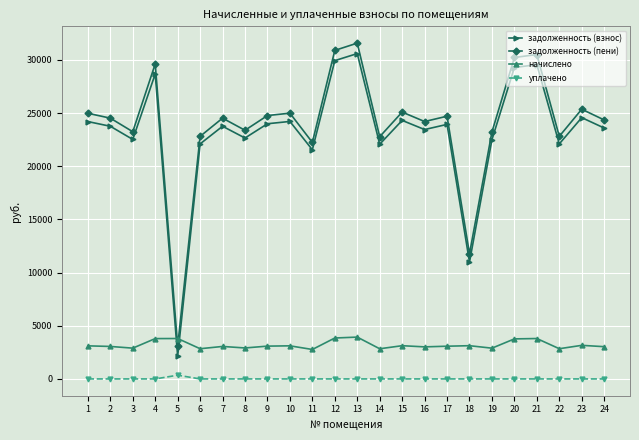

What is the total value across all series at 24?

50984.0